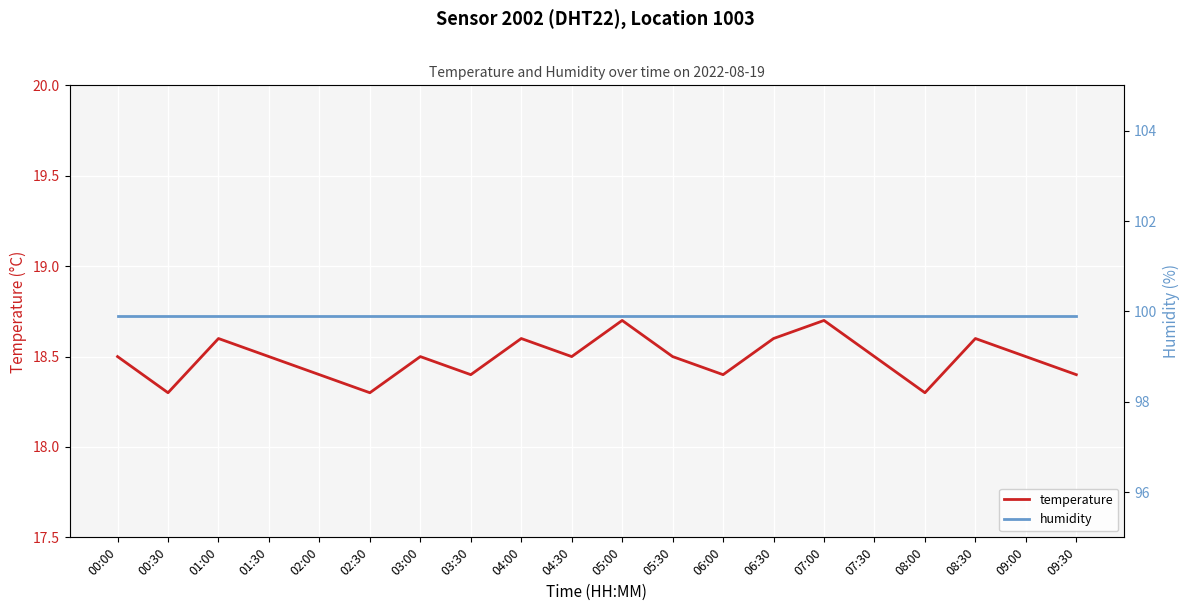

True or false: humidity and temperature cross at least once.

False